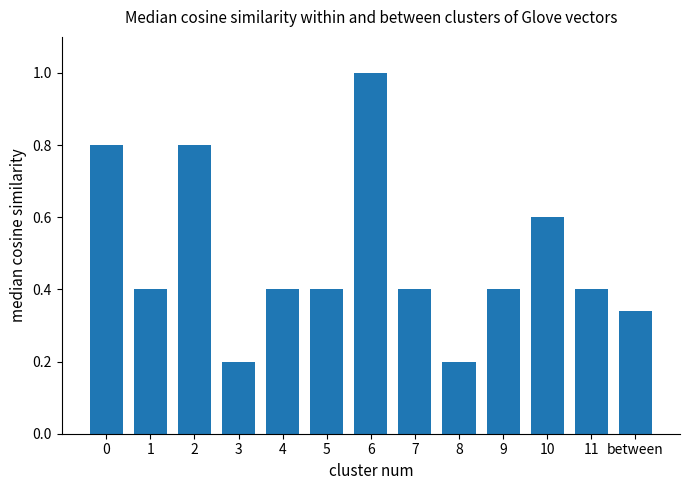

What is the average value?

0.5